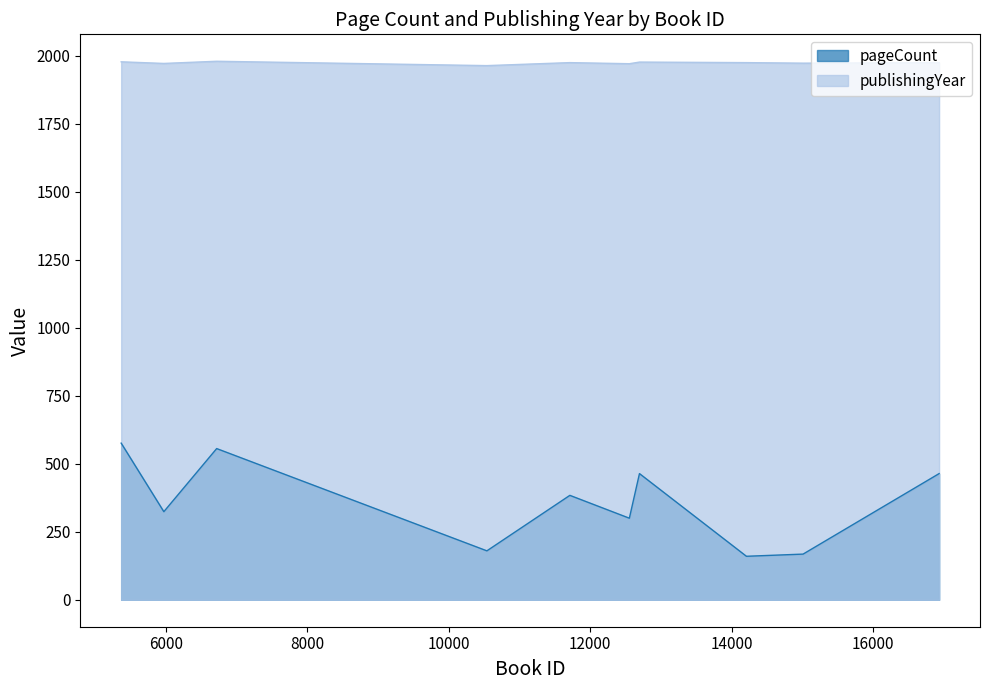

True or false: pageCount has more than 2 interior local peaks.

True